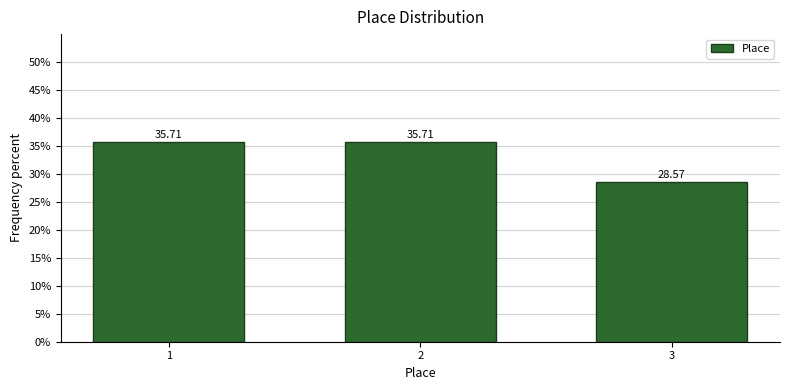

Approximately how many times larger is the value at 3 compared to 1?

0.8